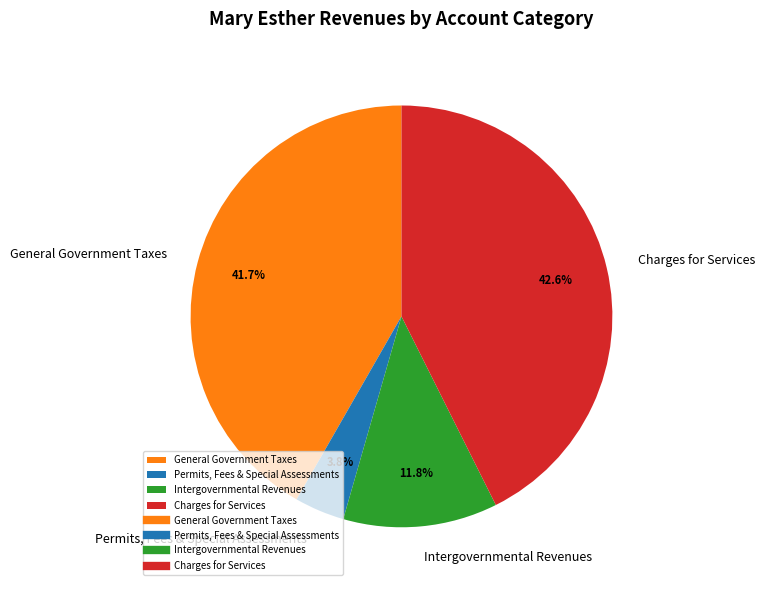

Rank the categories by value from lowest to highest.

Permits, Fees & Special Assessments, Intergovernmental Revenues, General Government Taxes, Charges for Services